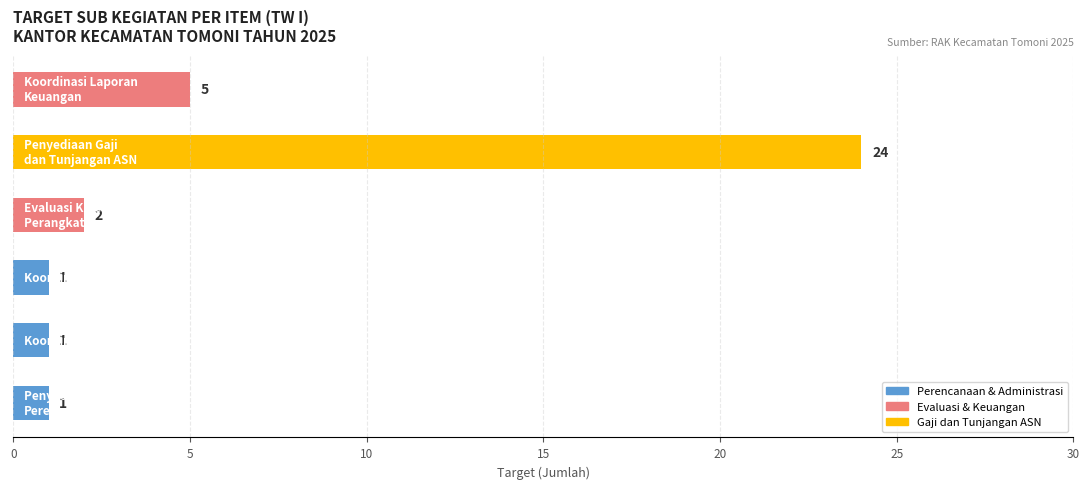

What is the greatest value displayed?

24